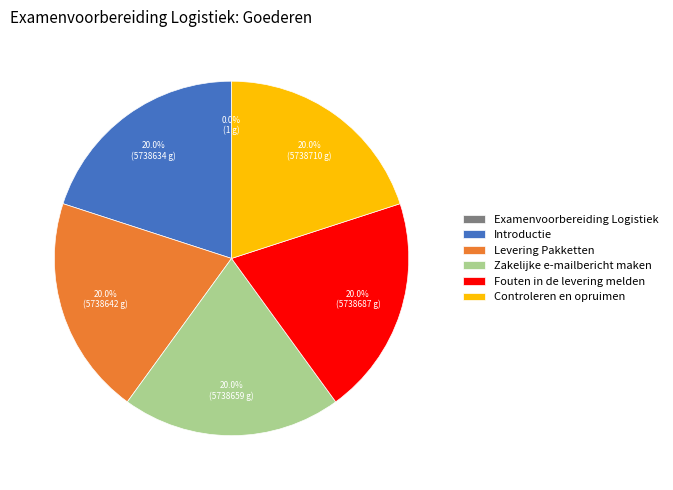

Is Levering Pakketten the majority of the pie?

No